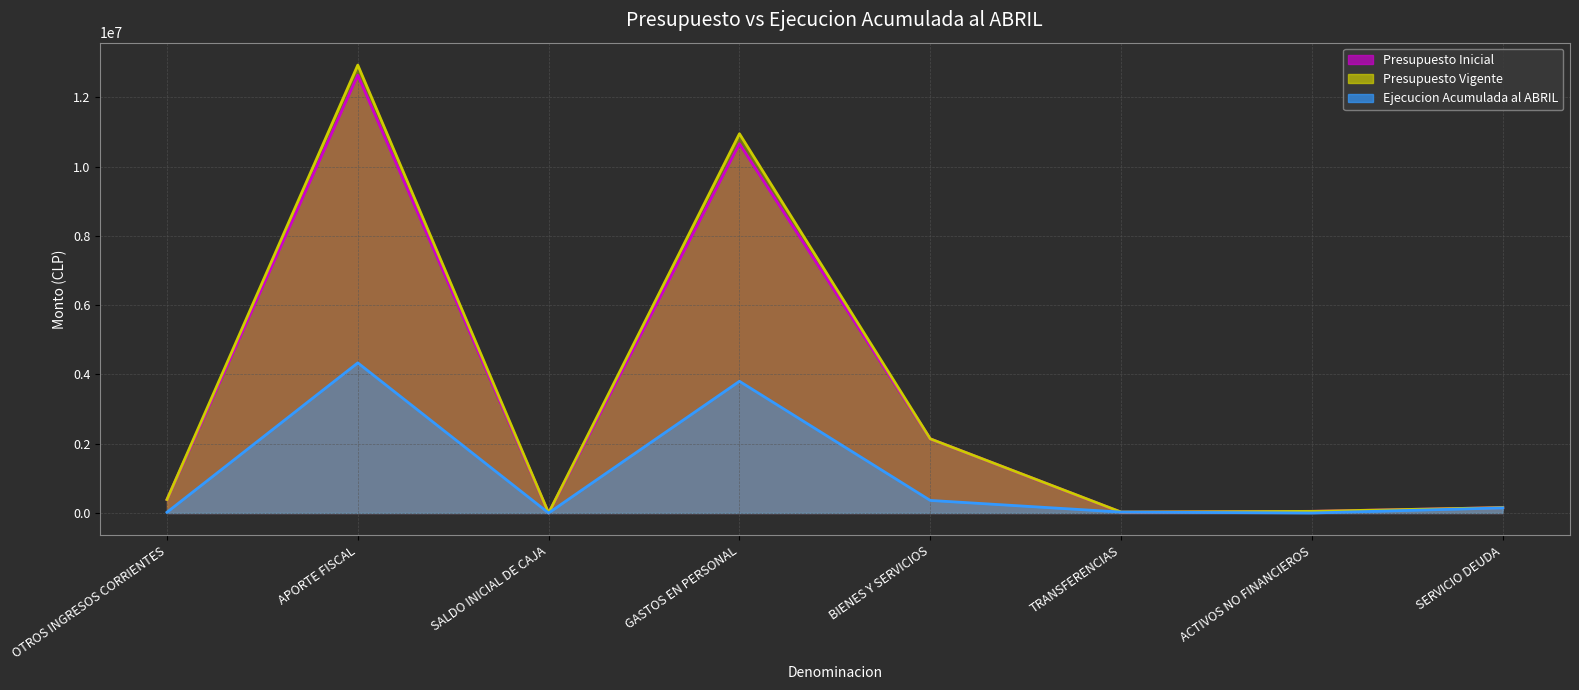

True or false: Presupuesto Vigente and Ejecucion Acumulada al ABRIL cross at least once.

False